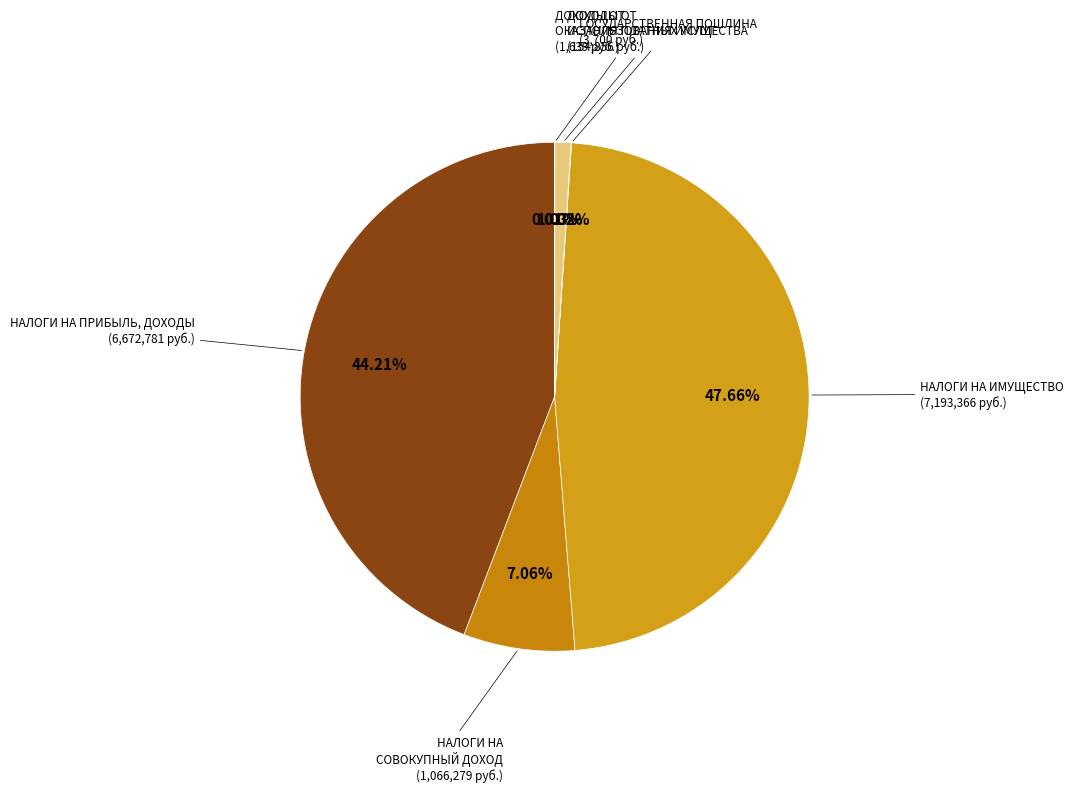

How many segments does this pie chart have?

6